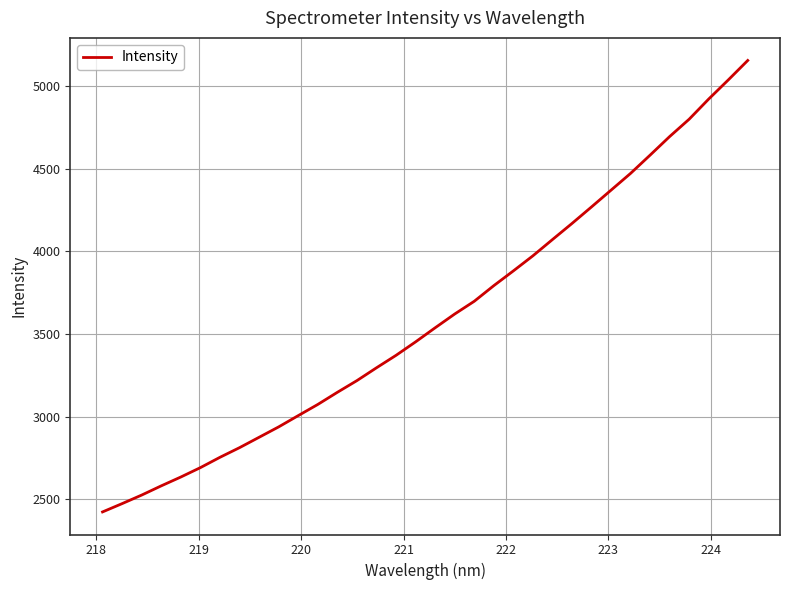

What is the smallest value displayed?

2422.7